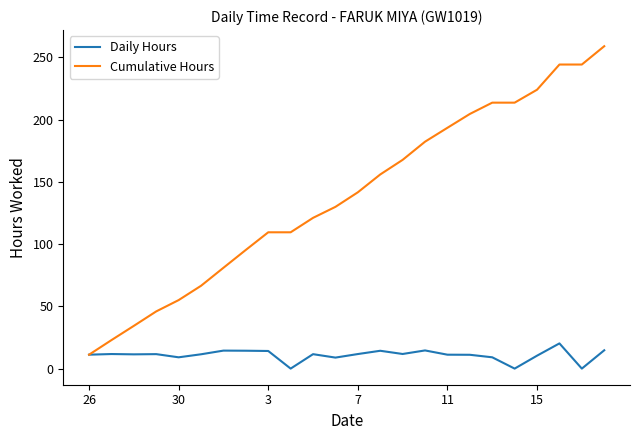

What is the highest value of the Cumulative Hours series?

258.9